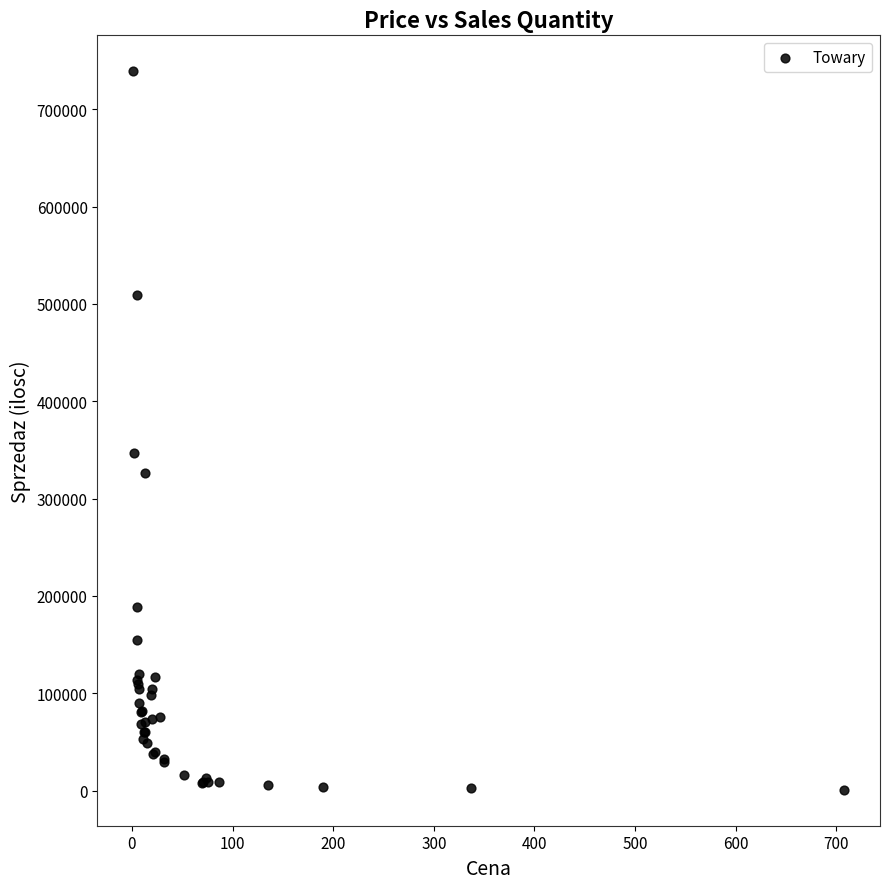

What Y value in the scatter plot is closest to 369923?

347273